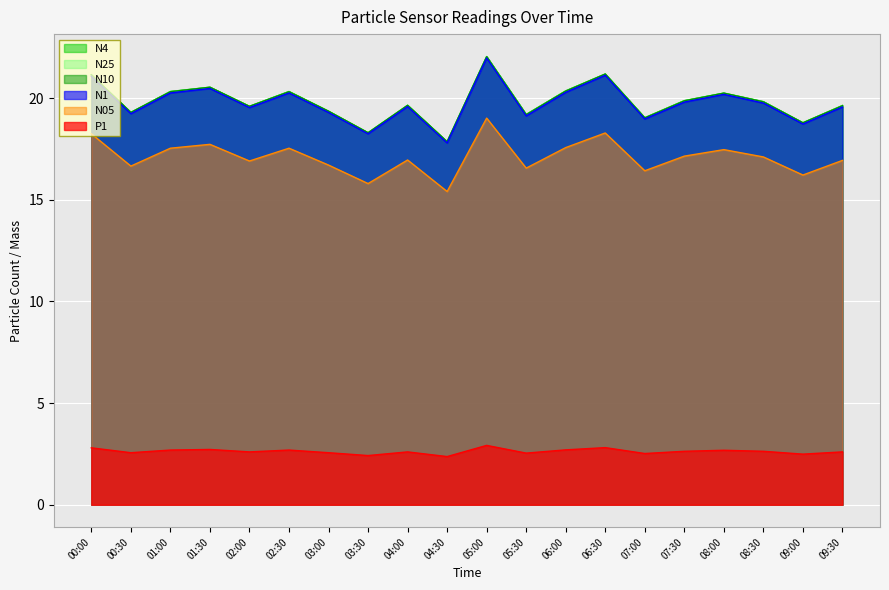

How many lines are shown in the chart?

6